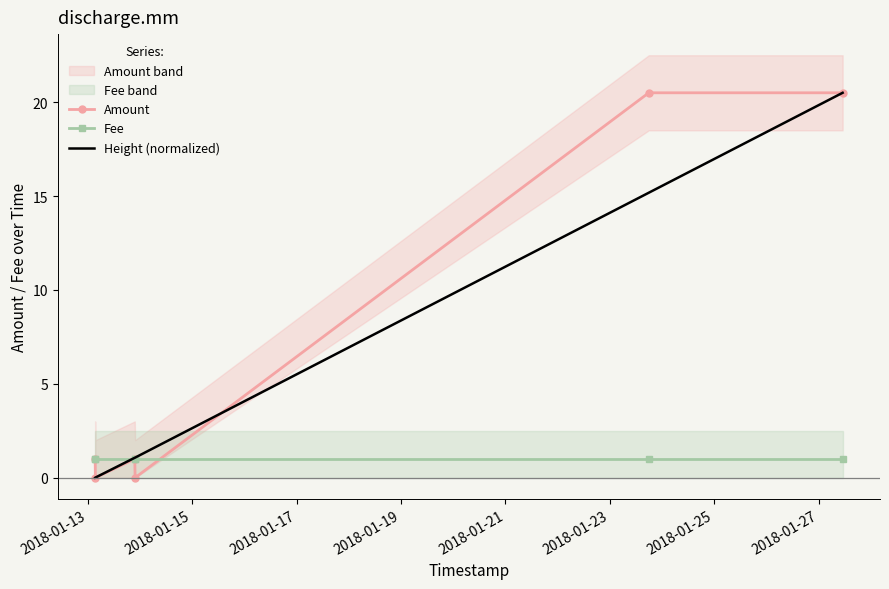

What is the maximum value for Height (normalized)?

20.5